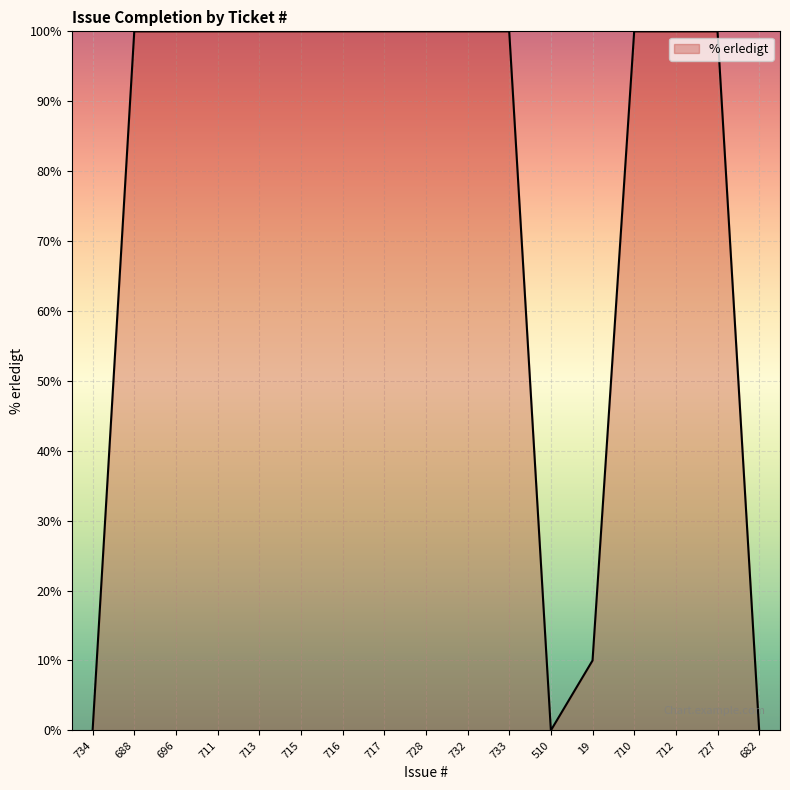

What position from the right is 727?

2